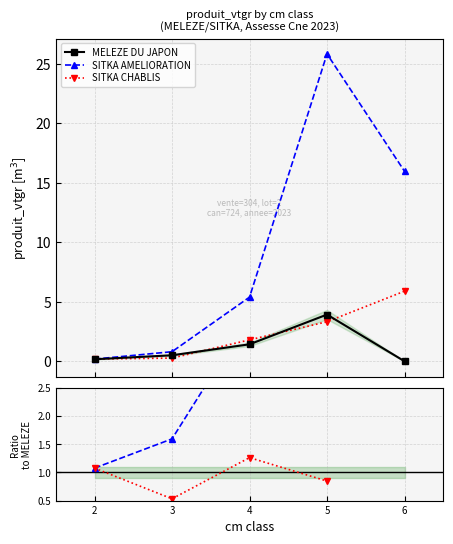

What is the value of the SITKA CHABLIS point at the 1st from the left?

0.2